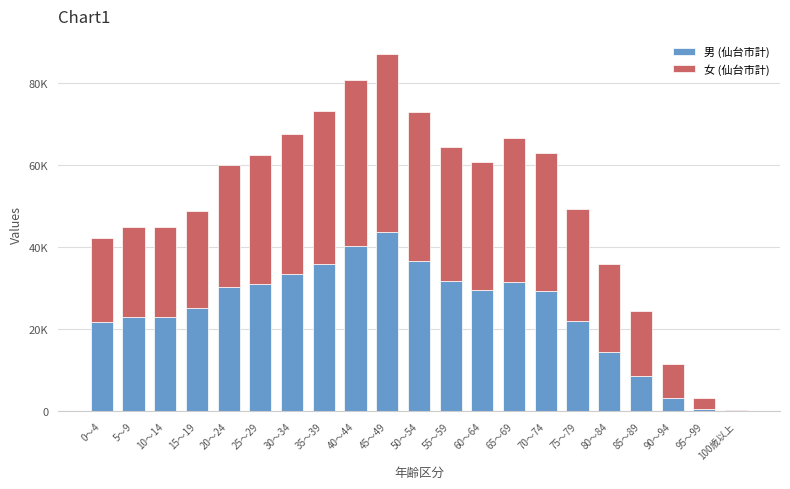

What are all the series names shown in the legend?

男 (仙台市計), 女 (仙台市計)